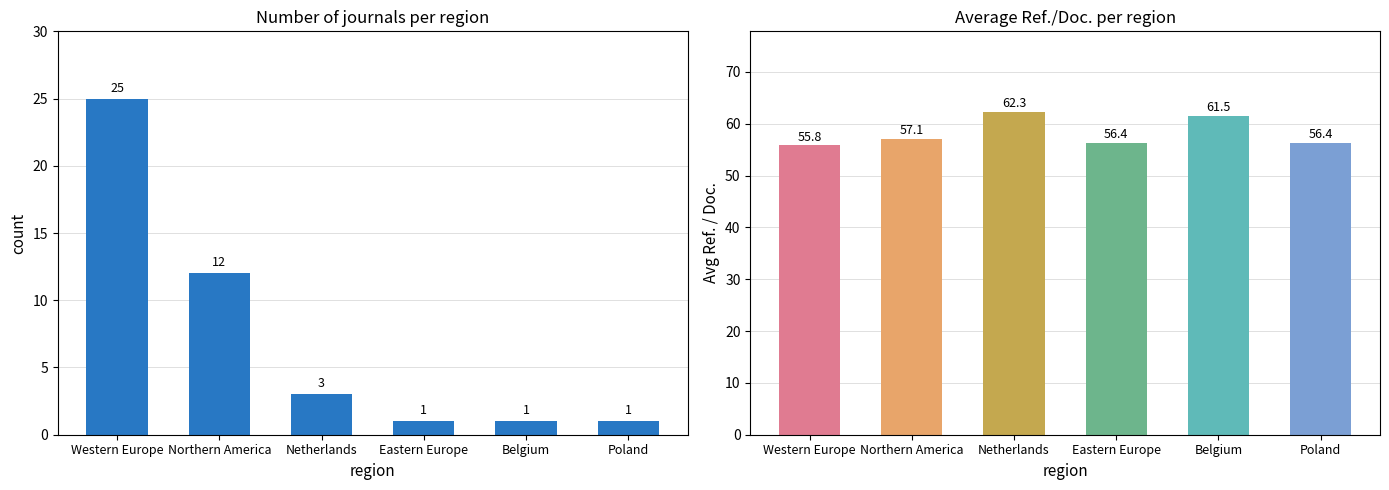

True or false: Count has a value of 1.0 at Poland.

True